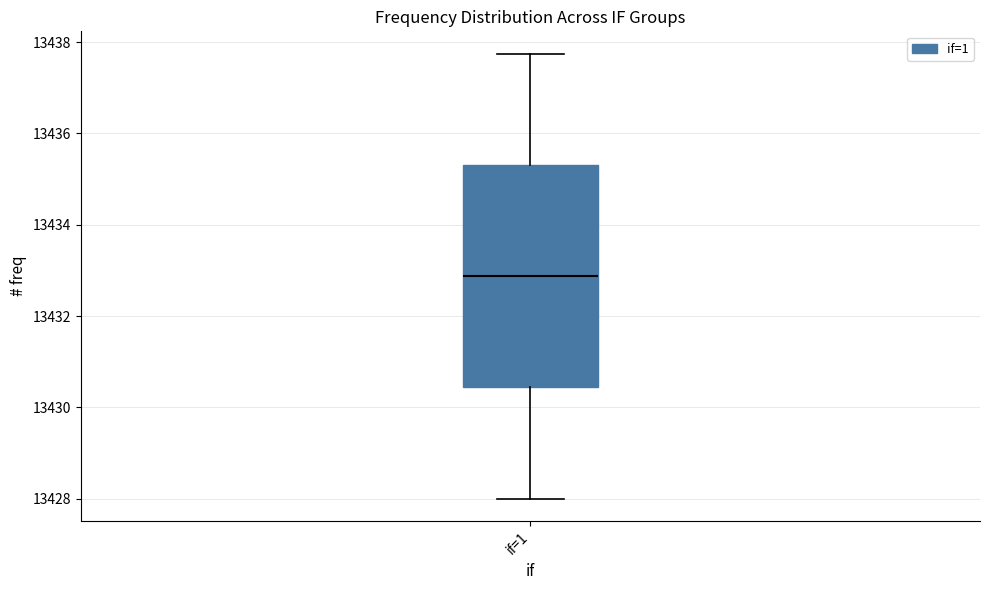

Transcribe this box plot: give where the median line is, the range the box spans, and where the two whiskers end, as read against the y-axis. The values are not printed on the chart, so give them approximately, as read against the axis.

median 13432.8, box 13430.4 to 13435.4, whiskers 13428.0 to 13437.8